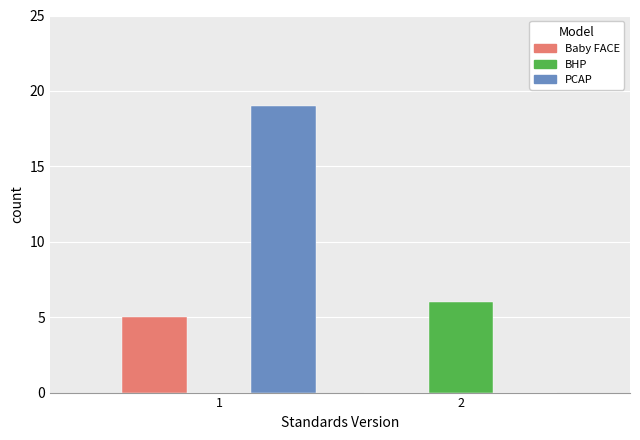

What is the total value across all series at 2?

6